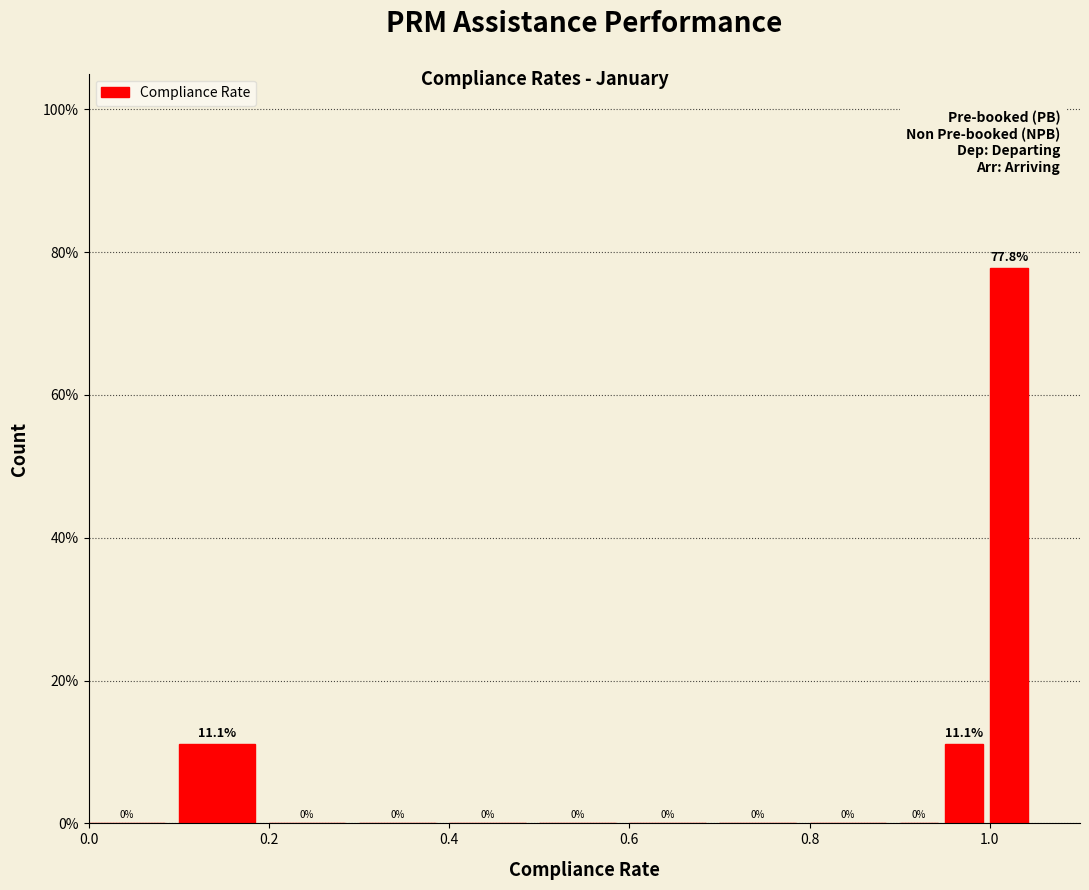

Read against the x-axis, roughly where is the centre of the tallest bar?

1.02